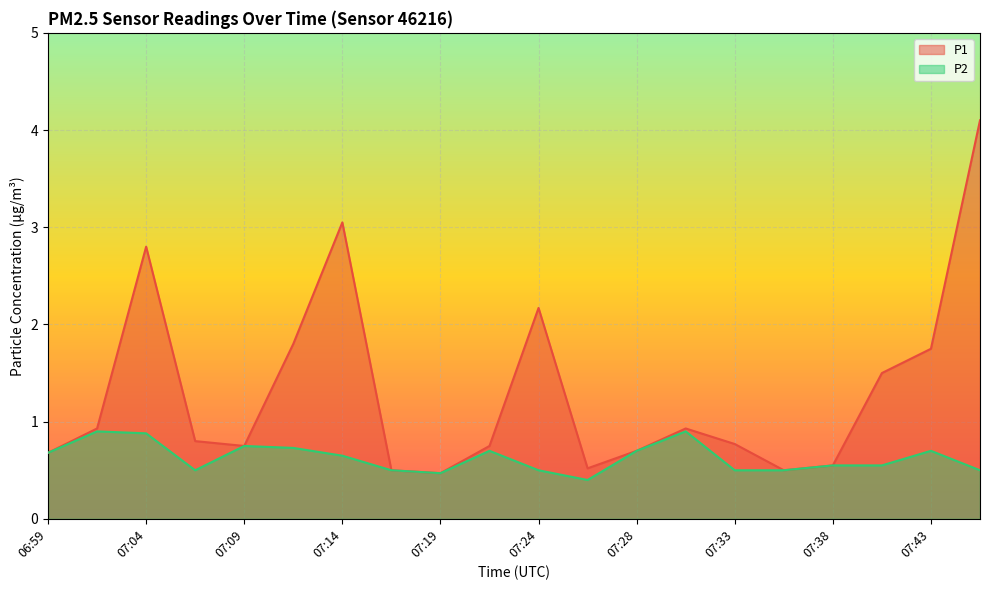

What are all the series names shown in the legend?

P1, P2